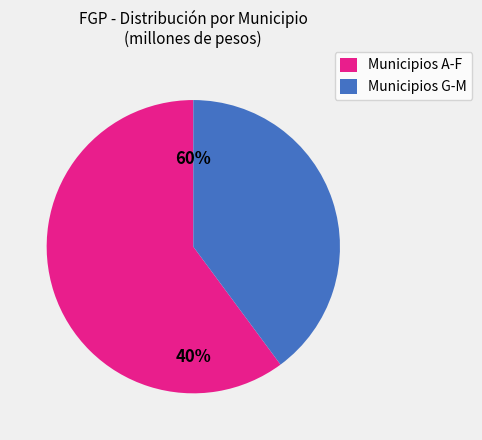

Do ACOLMAN and AMATEPEC together represent more than half of the pie?

No